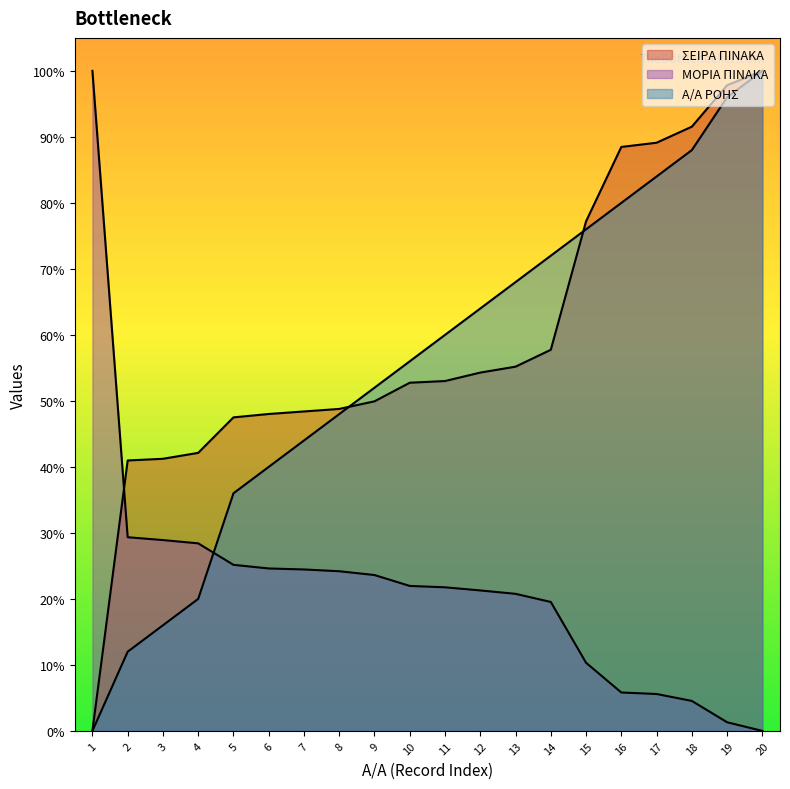

What is the maximum value shown in the chart?

100.0